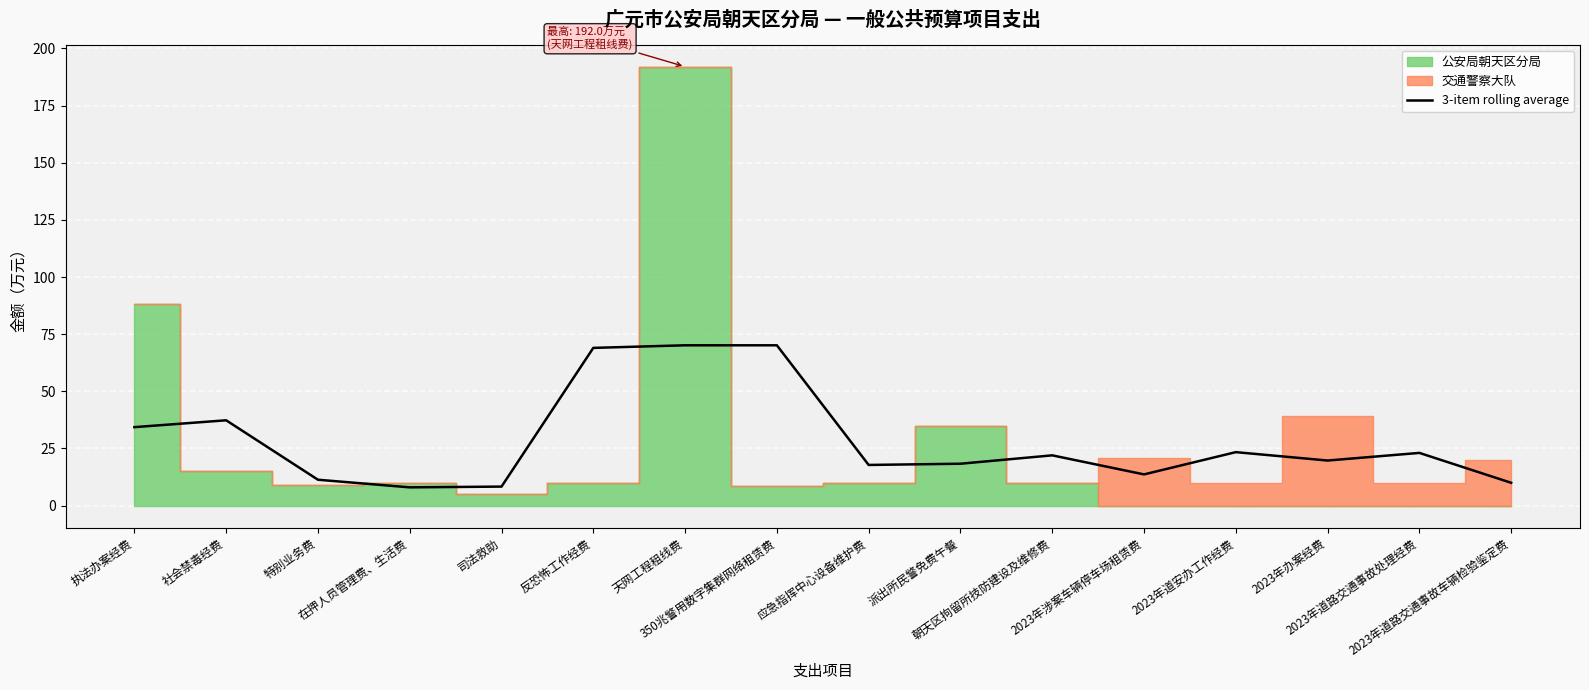

Reading right to left, list all the values displayed in this chart.

2023年道路交通事故车辆检验鉴定费=10.0	2023年道路交通事故处理经费=23.1	2023年办案经费=19.7	2023年道安办工作经费=23.4	2023年涉案车辆停车场租赁费=13.7	朝天区拘留所技防建设及维修费=22.0	派出所民警免费午餐=18.3	应急指挥中心设备维护费=17.8	350兆警用数字集群网络租赁费=70.1	天网工程租线费=70.1	反恐怖工作经费=69.0	司法救助=8.3	在押人员管理费、生活费=8.0	特别业务费=11.3	社会禁毒经费=37.3	执法办案经费=34.3